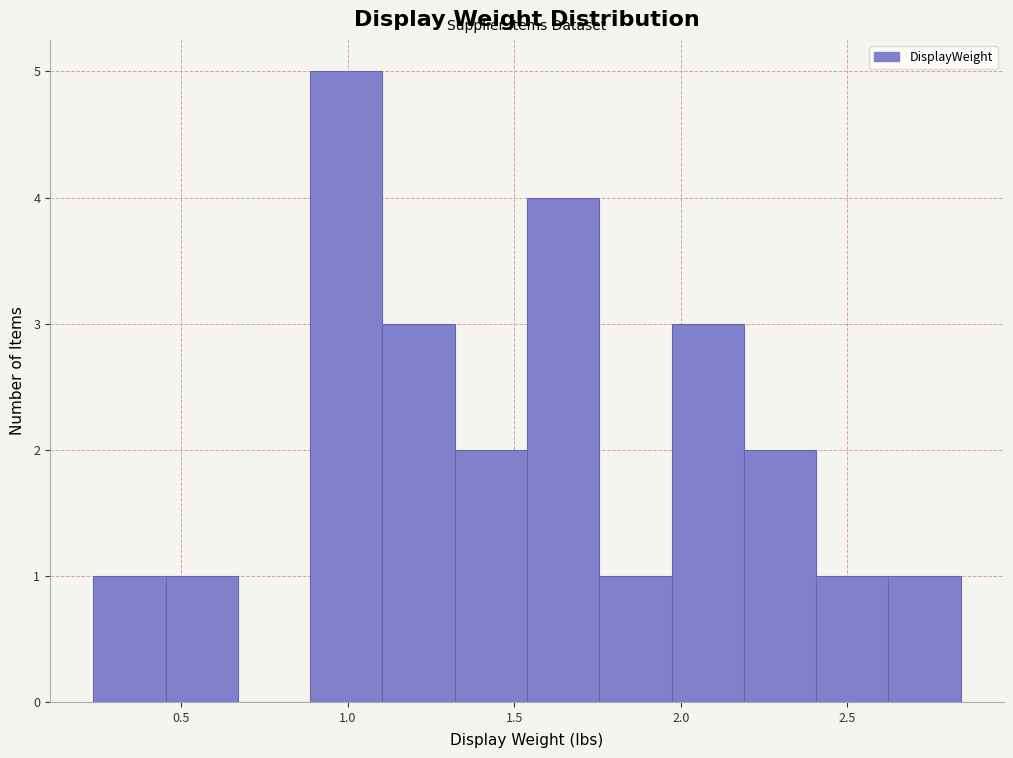

Reading left to right, transcribe this chart: for each bar, give the range it covers on the x-axis and its height. Neither the bar edges nor the heights are printed on the chart, so give them approximately, as read against the axes.

0.25 to 0.45: 1
0.45 to 0.65: 1
0.65 to 0.90: 0
0.90 to 1.10: 5
1.10 to 1.30: 3
1.30 to 1.55: 2
1.55 to 1.75: 4
1.75 to 1.95: 1
1.95 to 2.20: 3
2.20 to 2.40: 2
2.40 to 2.60: 1
2.60 to 2.85: 1